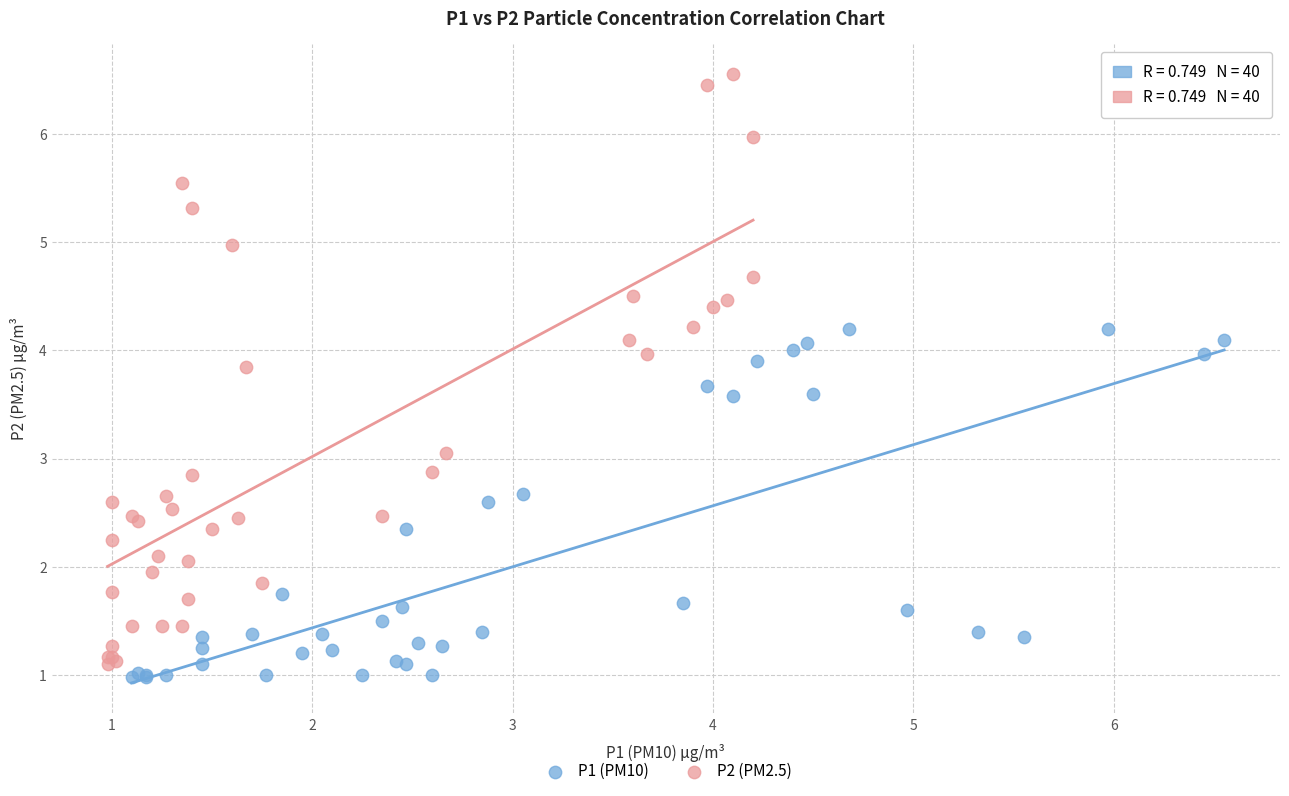

Which series contains the highest Y value?

P2 (PM2.5)